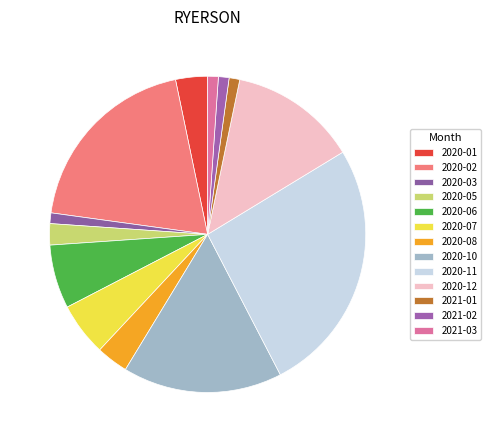

To the nearest percent, what is the combined percentage of 2021-01 and 2020-02?

21%